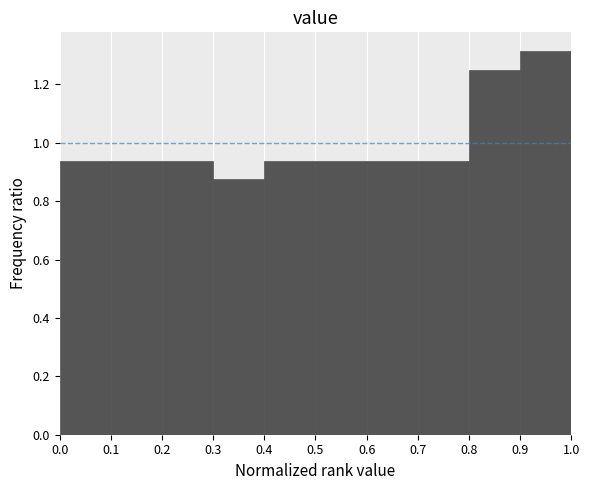

How tall is the bar that spans 0.8 to 0.9 on the x-axis? The values are not printed on the chart, so give them approximately, as read against the axis.

1.26